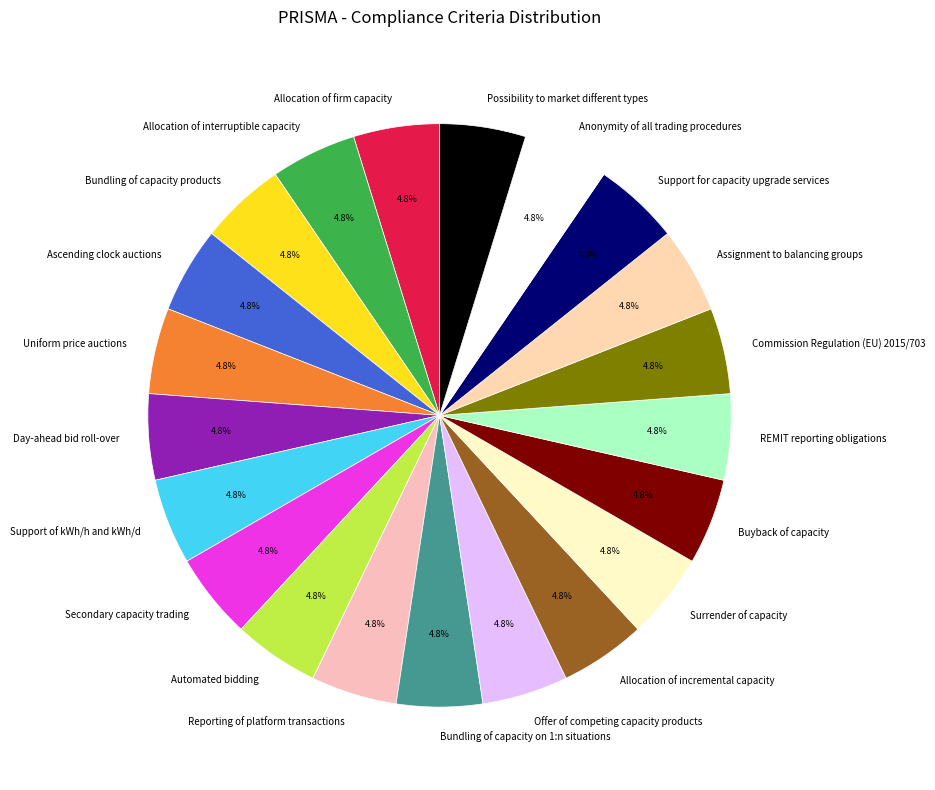

How many slices are in this pie chart?

21